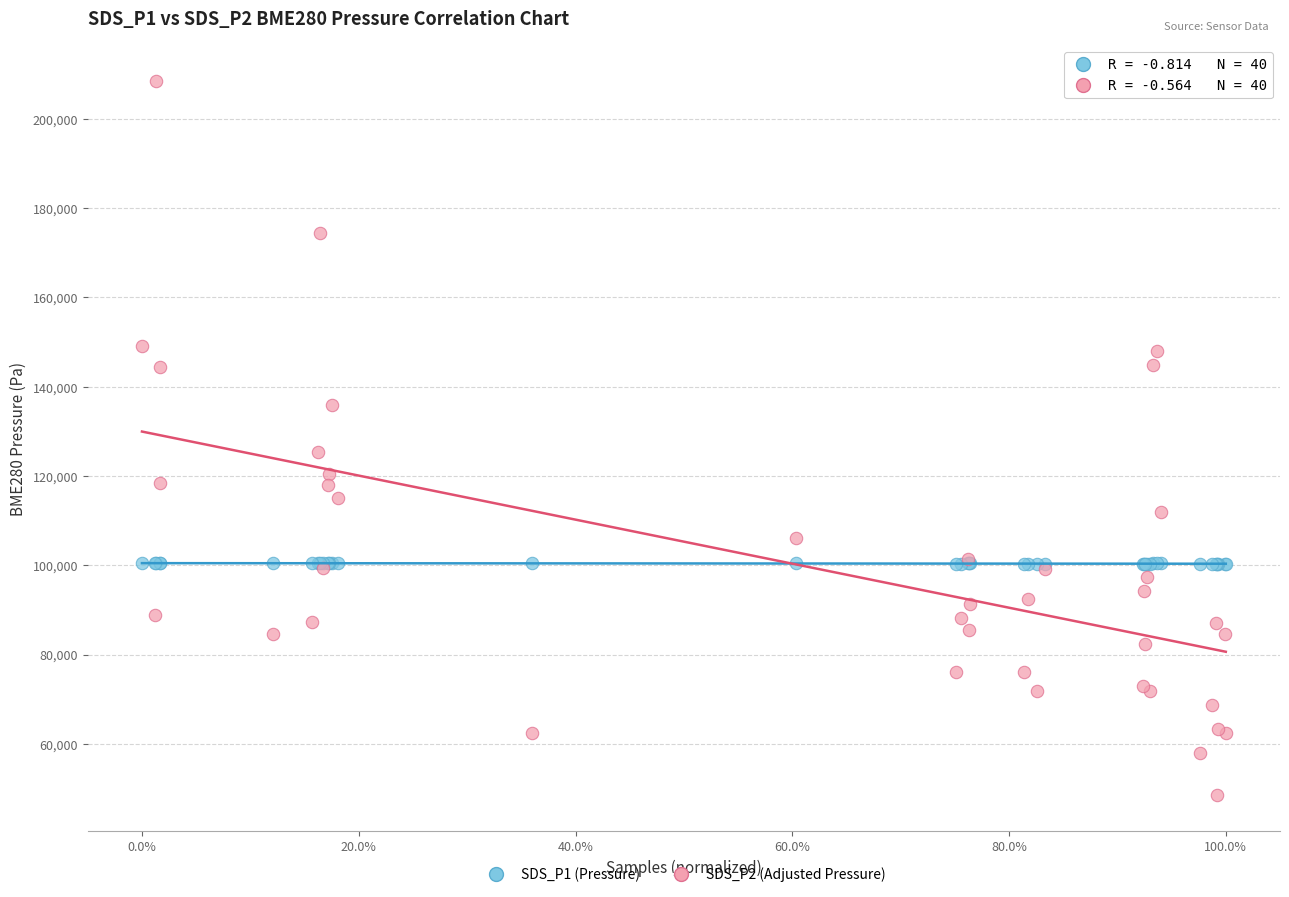

What are all the series names shown in the legend?

SDS_P1 (Pressure), SDS_P2 (Adjusted Pressure)